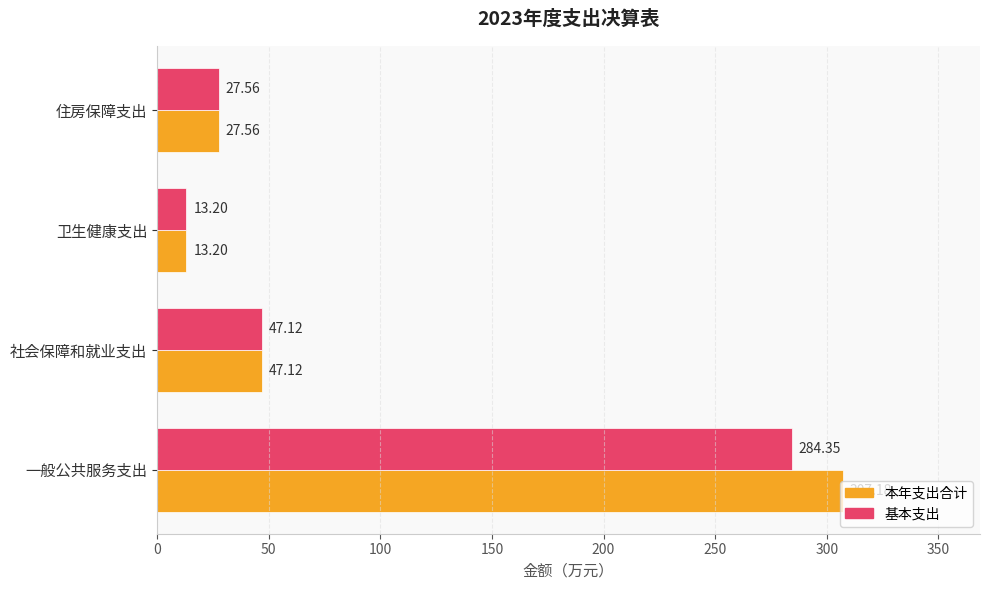

Rank the series at 一般公共服务支出 from lowest to highest value.

基本支出, 本年支出合计